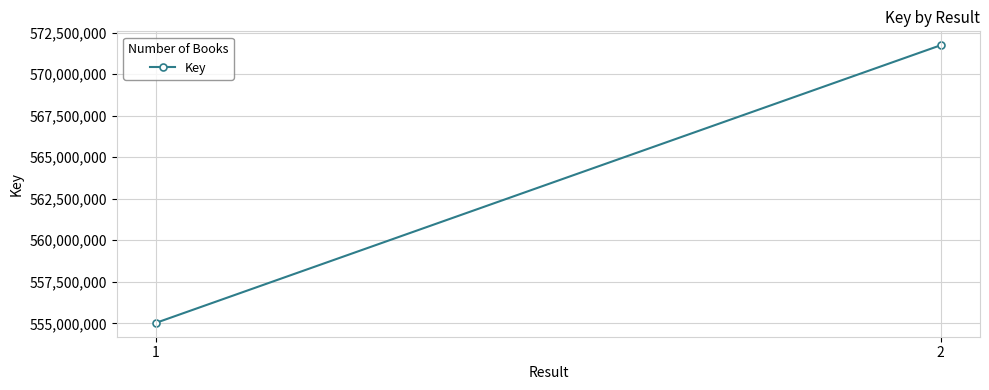

Rank the categories by value from lowest to highest.

1, 2